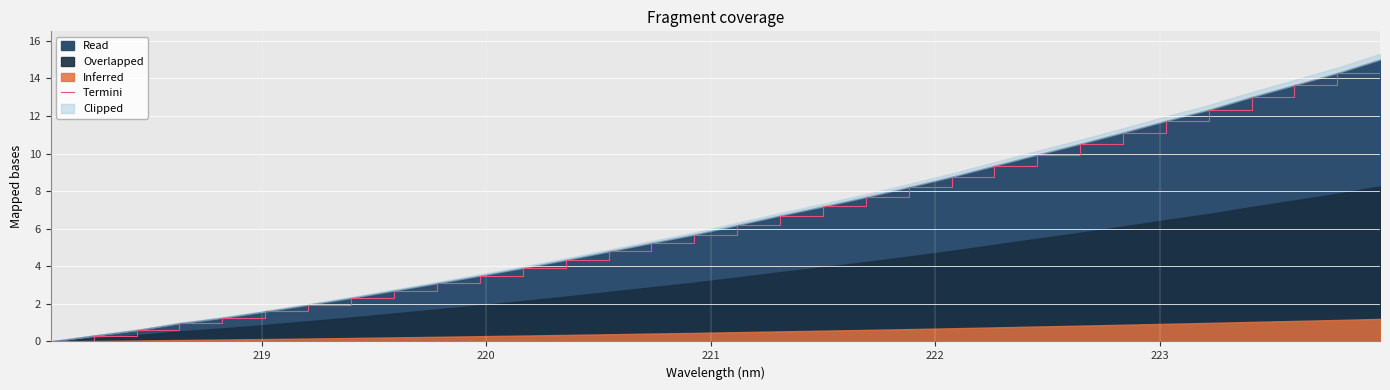

True or false: the data shows 5.6 at 22.

False